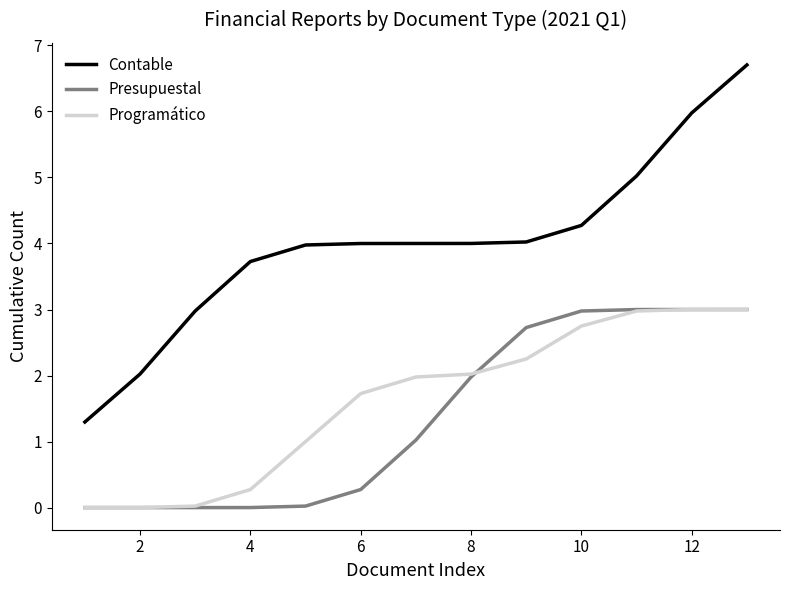

Which series has the largest total across all categories?

Contable